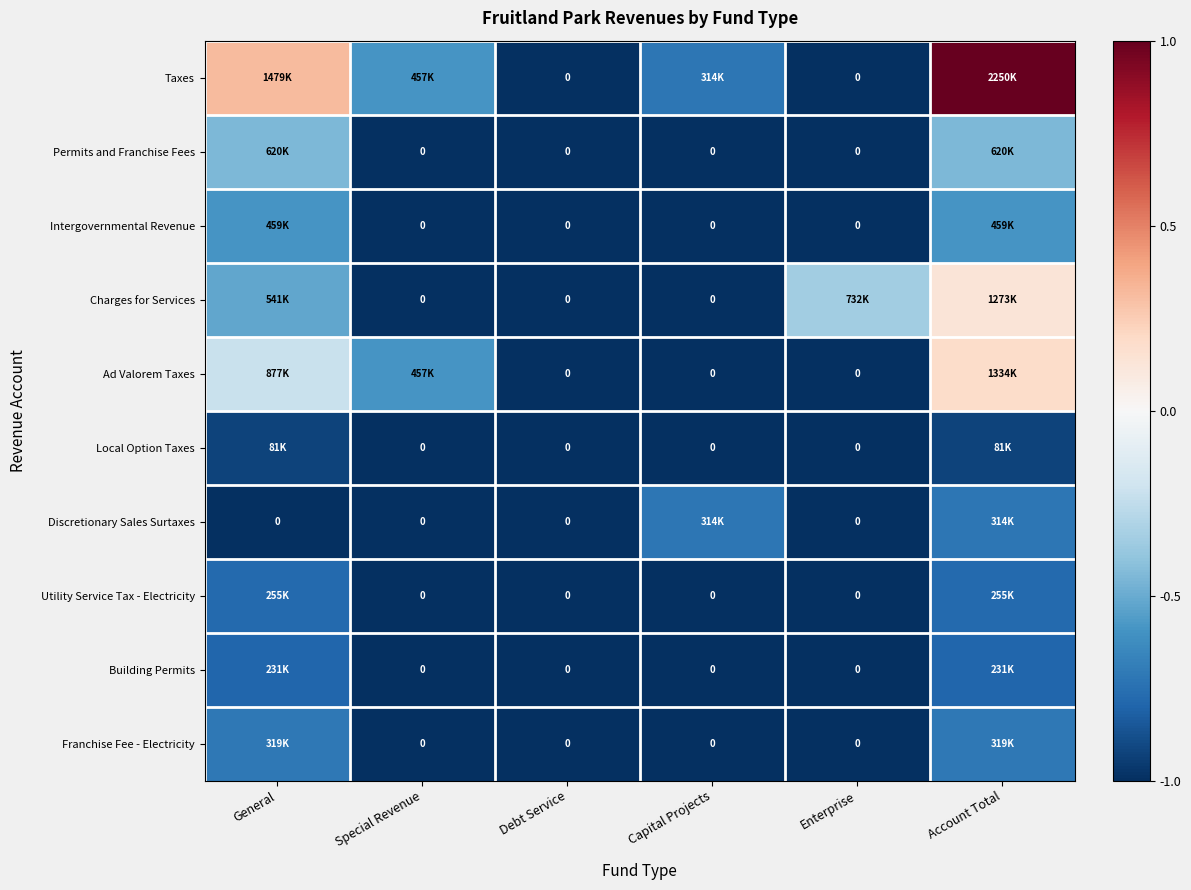

Rank the categories by Taxes value from highest to lowest.

Account Total, General, Special Revenue, Capital Projects, Debt Service, Enterprise